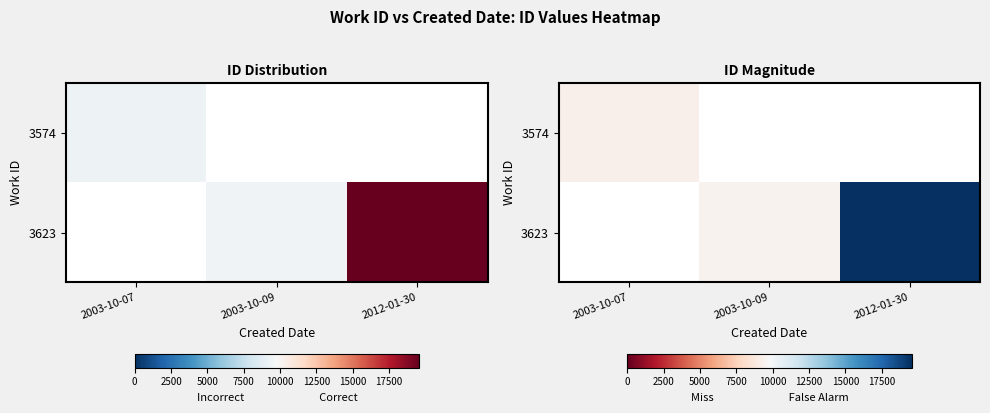

Rank the series by their maximum value, from lowest to highest.

3574, 3623